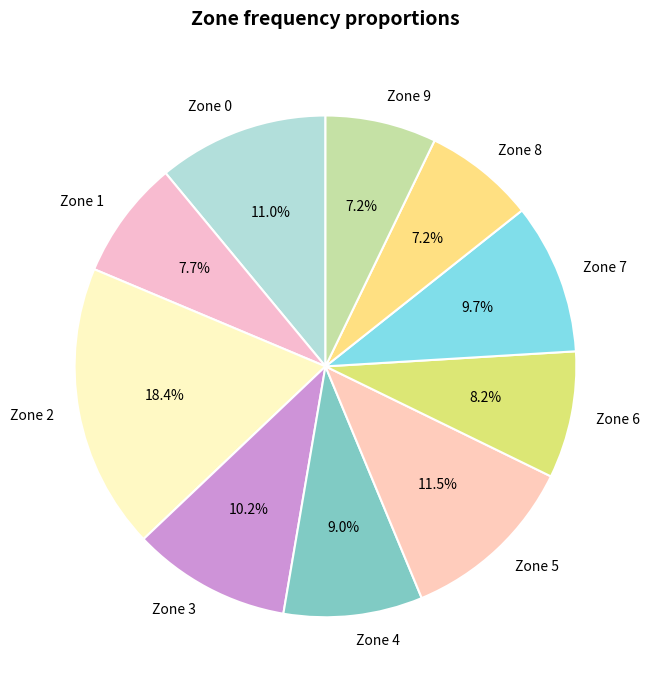

Combined, what portion of the pie is Zone 0 and Zone 5?

22.5%